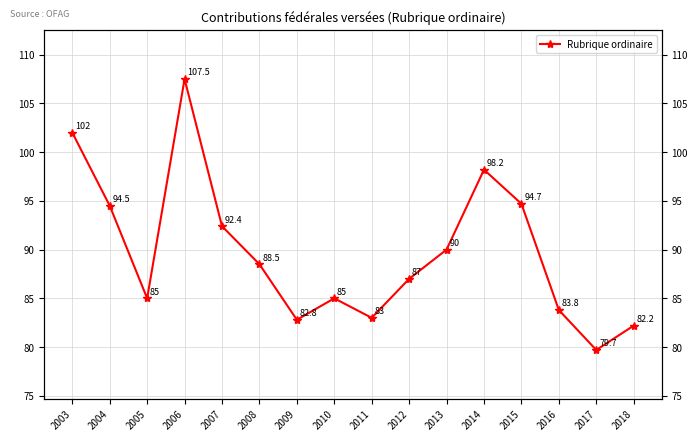

How many data points are less than 88?

8